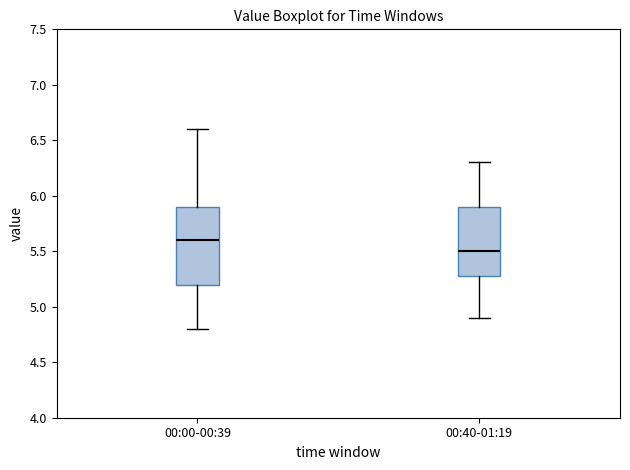

Where does the upper whisker of the box for 00:00-00:39 end on the y-axis? The values are not printed on the chart, so give them approximately, as read against the axis.

6.6